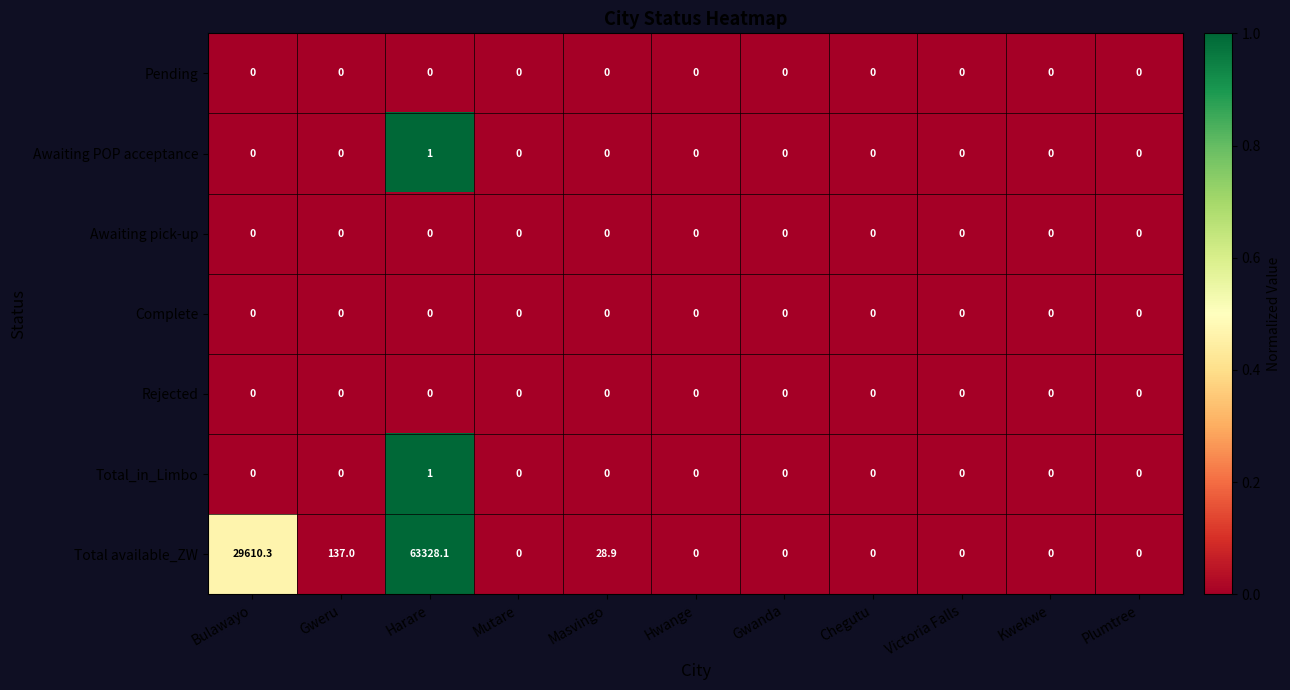

Between Masvingo and Chegutu, which series saw the biggest shift?

Total available_ZW